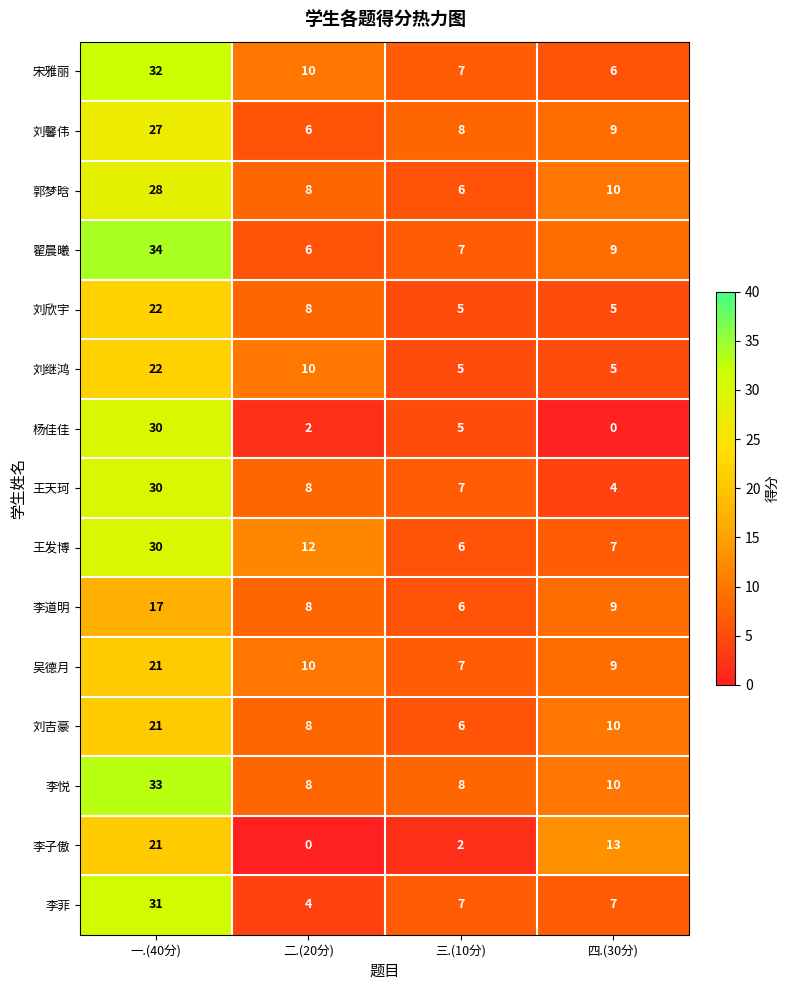

True or false: 刘吉豪 has a value of 8 at 二.(20分).

True